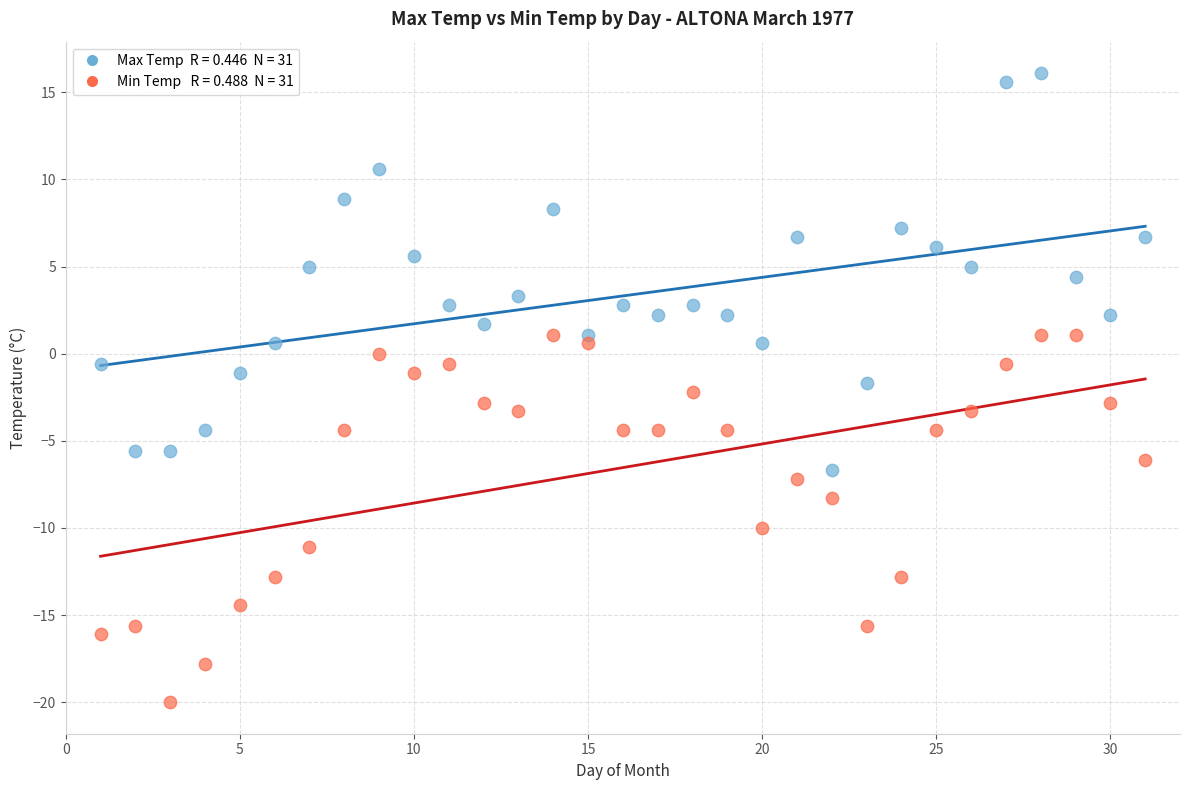

Across all data points, what is the range of Y values (max minus min)?

36.1